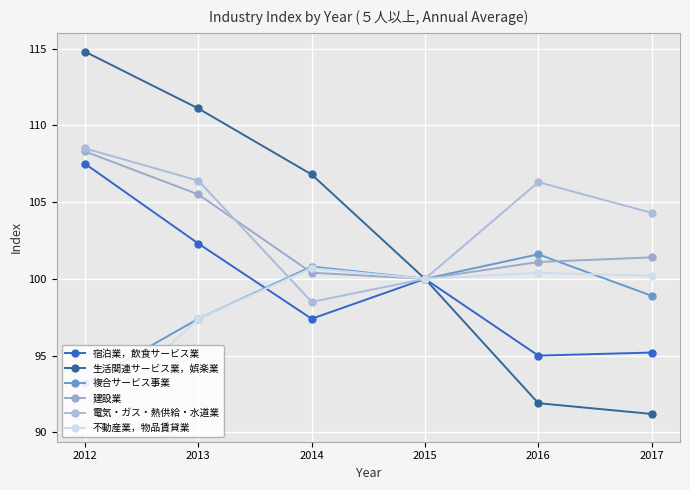

At which label does 不動産業，物品賃貸業 reach its minimum?

2012